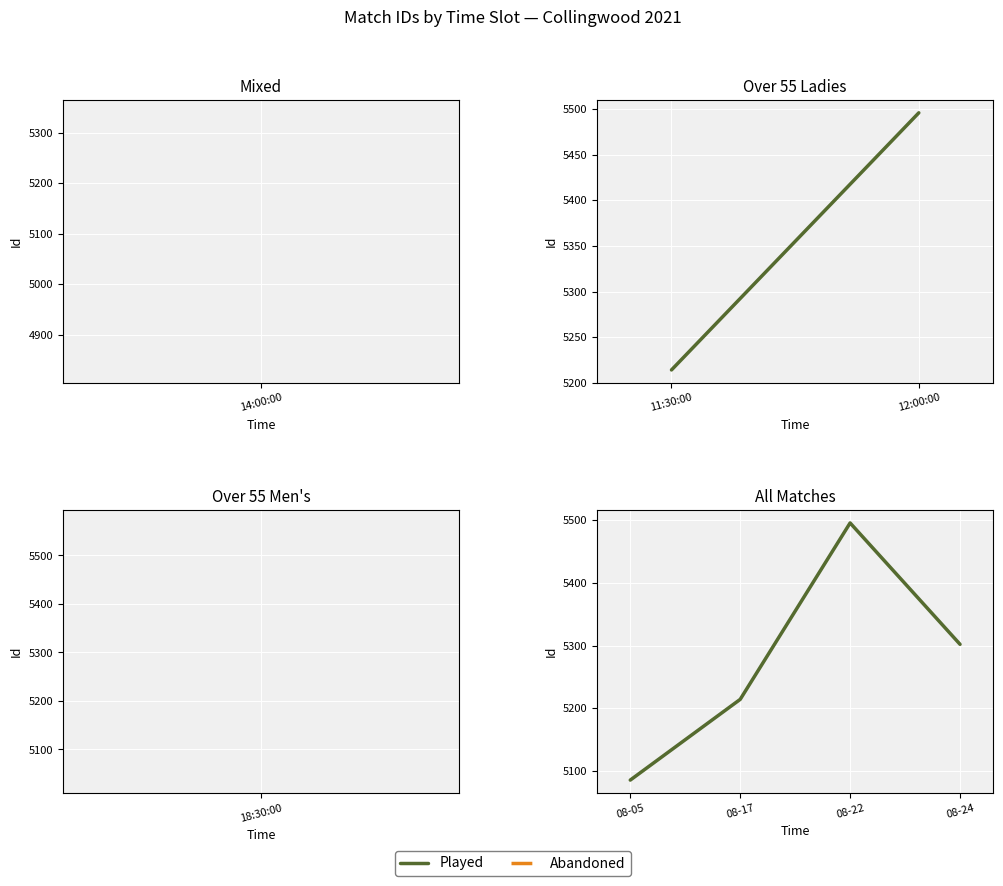

Is it true that the value at 08-24 is 5302?

True